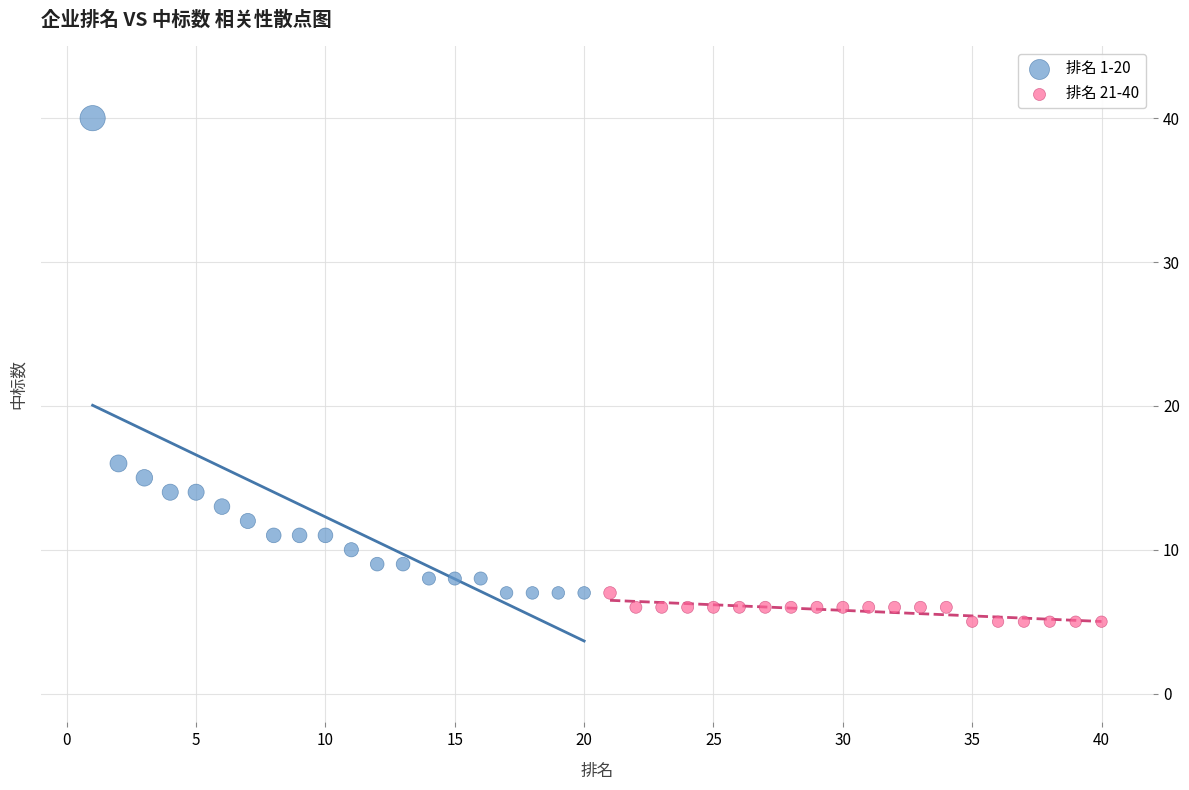

What are all the series names shown in the legend?

排名 1-20, 排名 21-40